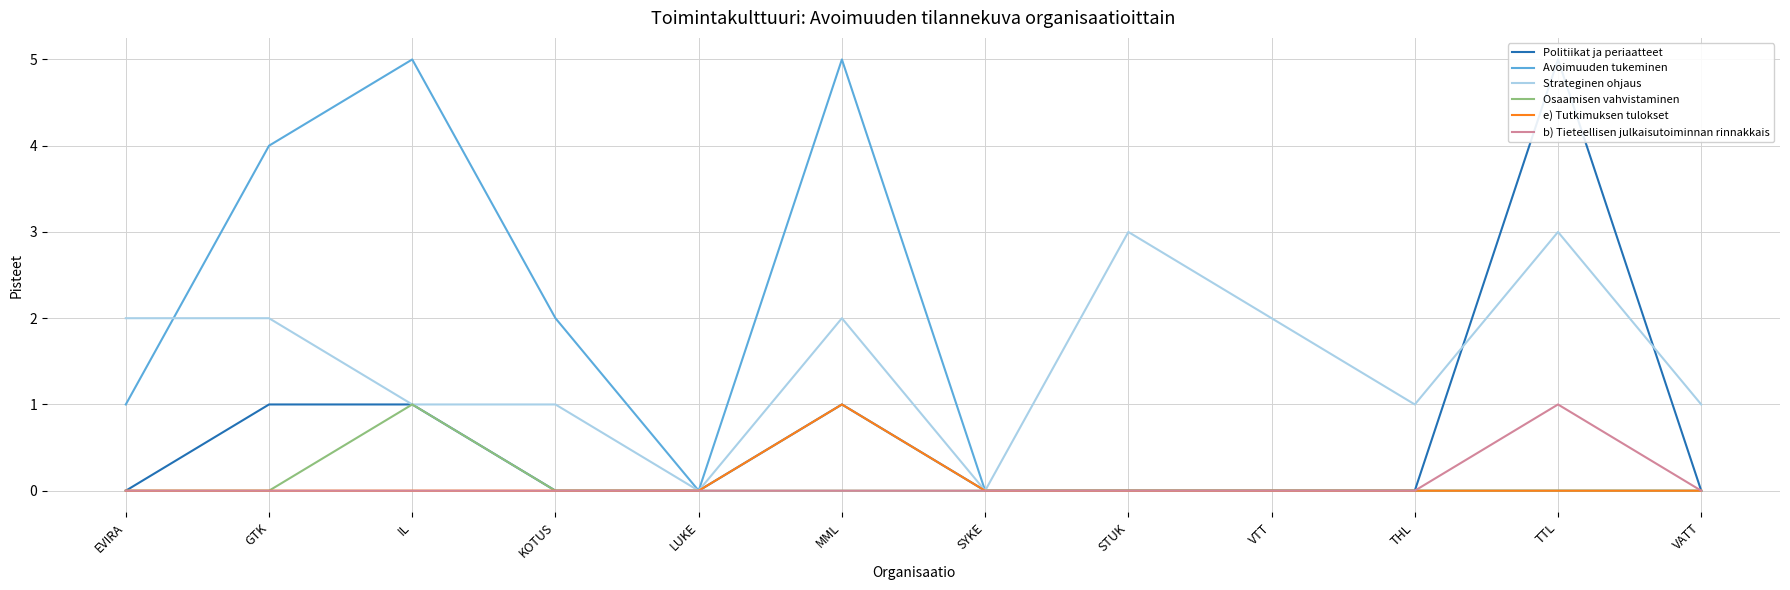

What is the label of the 4th point from the right?

VTT